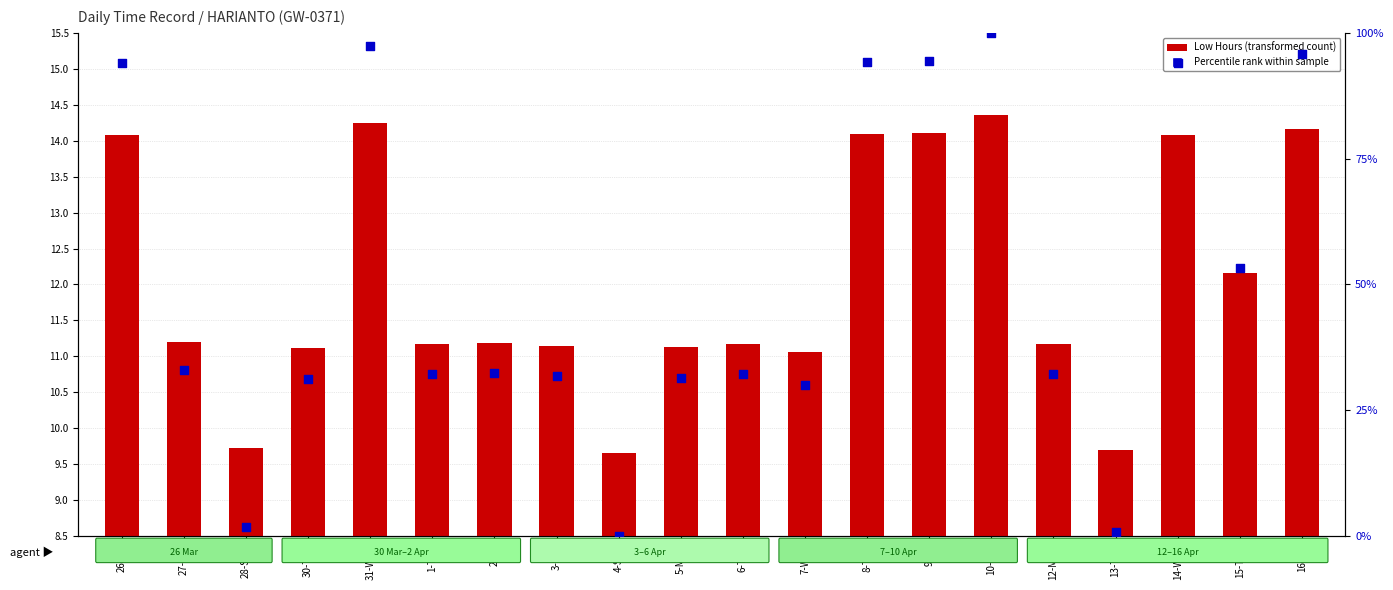

What is the total value across all series at 15-Thu?

65.5